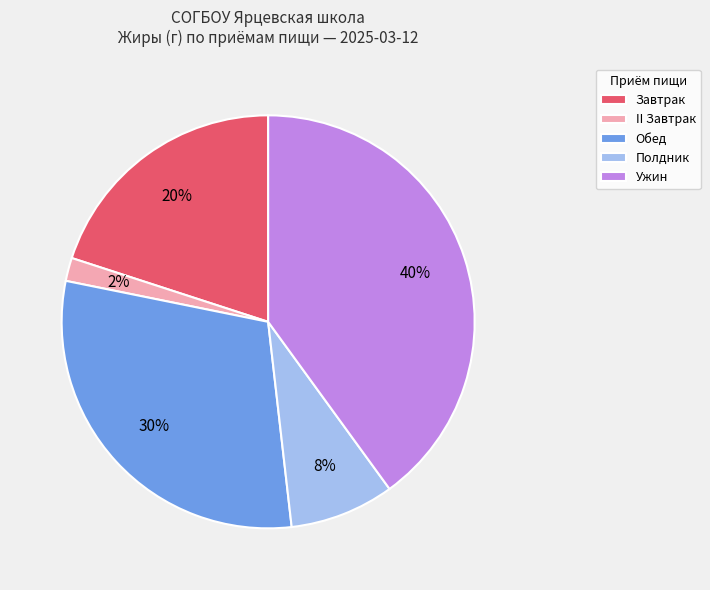

True or false: Обед accounts for 30% of the total.

True